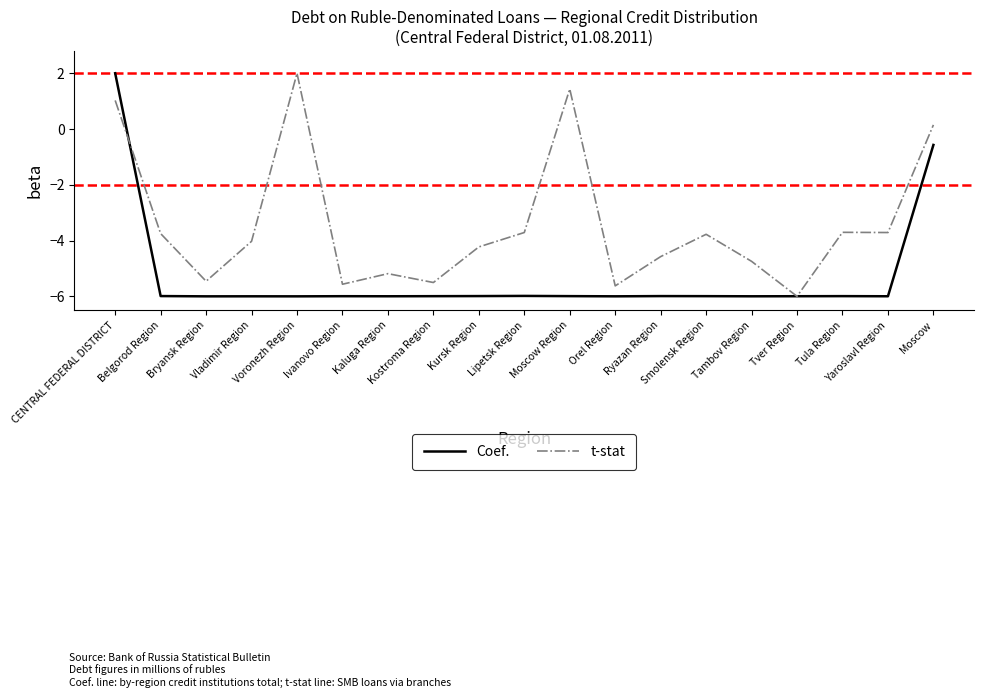

What is the highest value of the Coef. series?

2.0